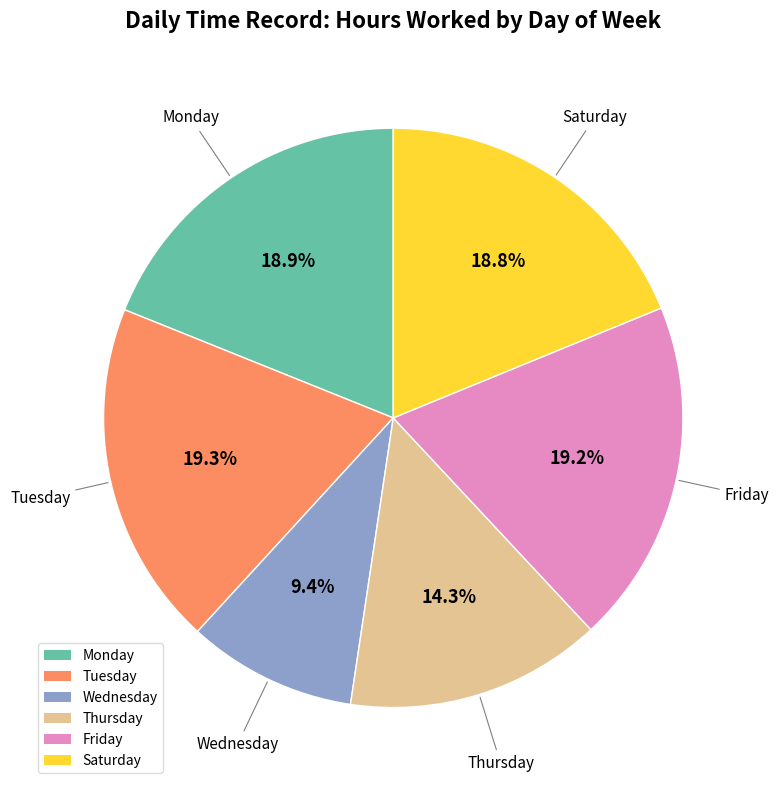

Does any single category account for the majority?

No